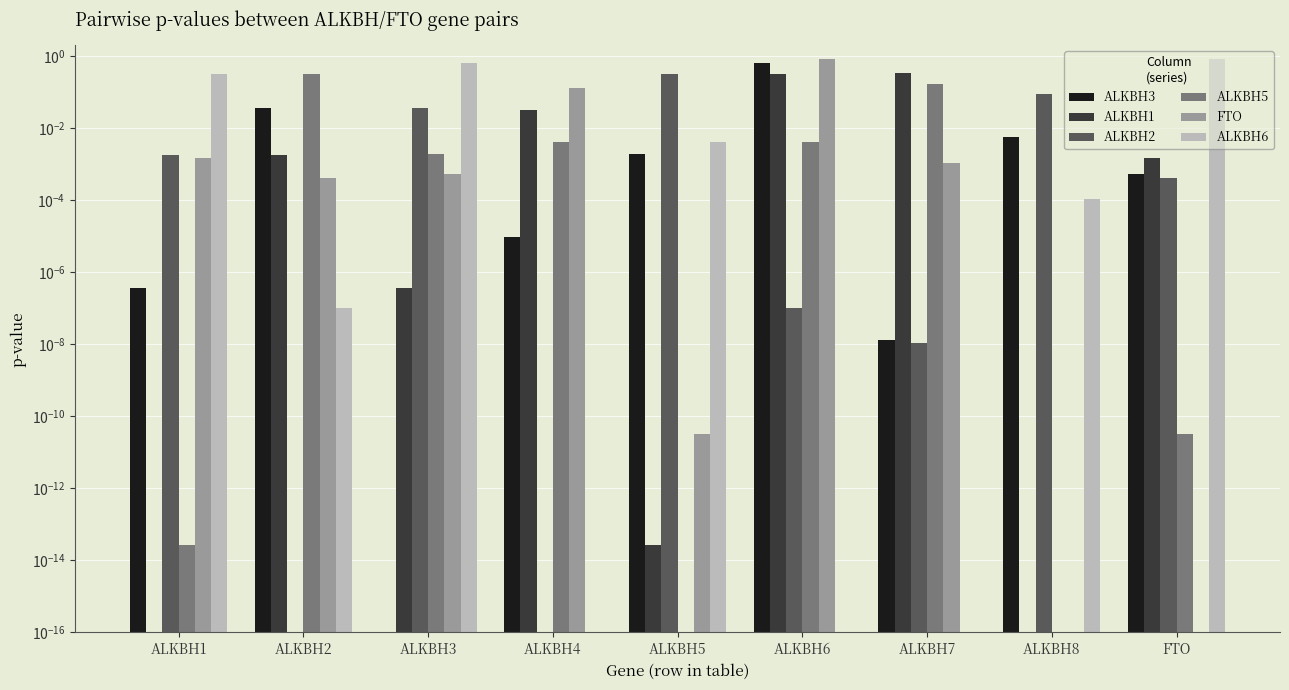

What is the difference between the maximum and second lowest values in the ALKBH3 series?

0.6